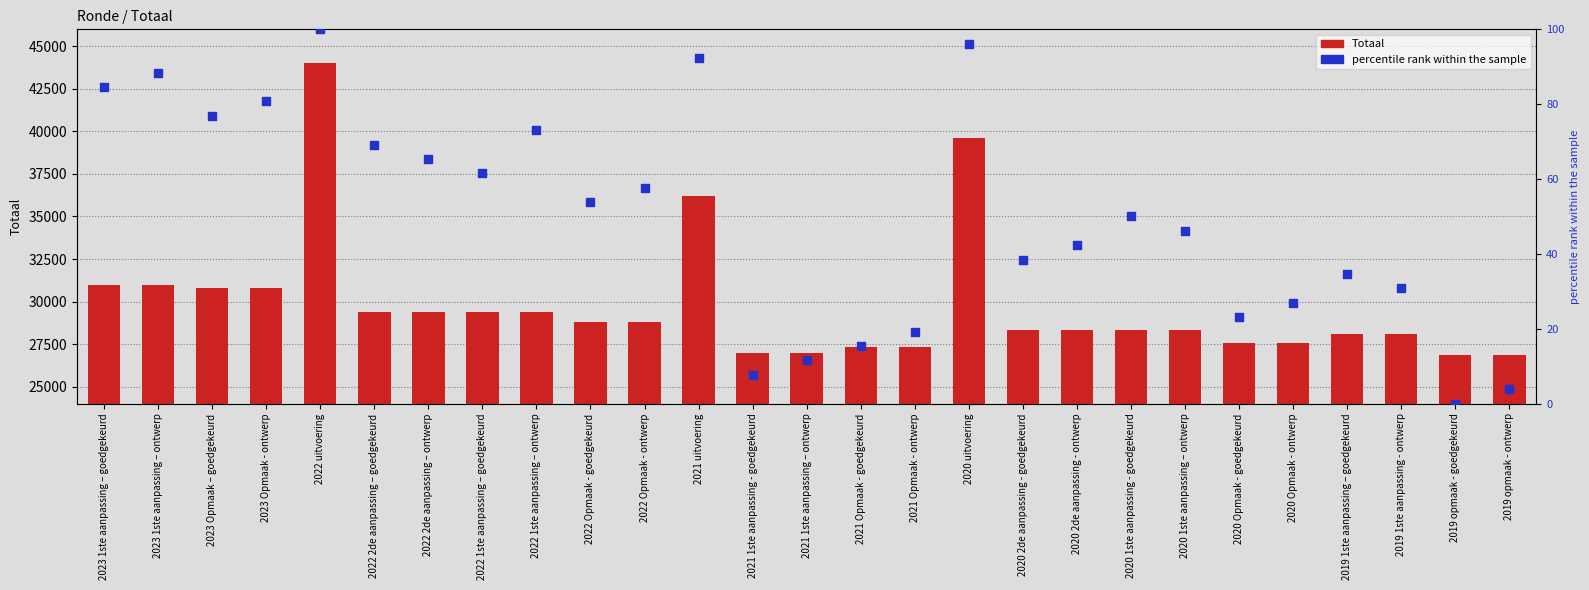

At how many categories does at least one series exceed 1485?

27